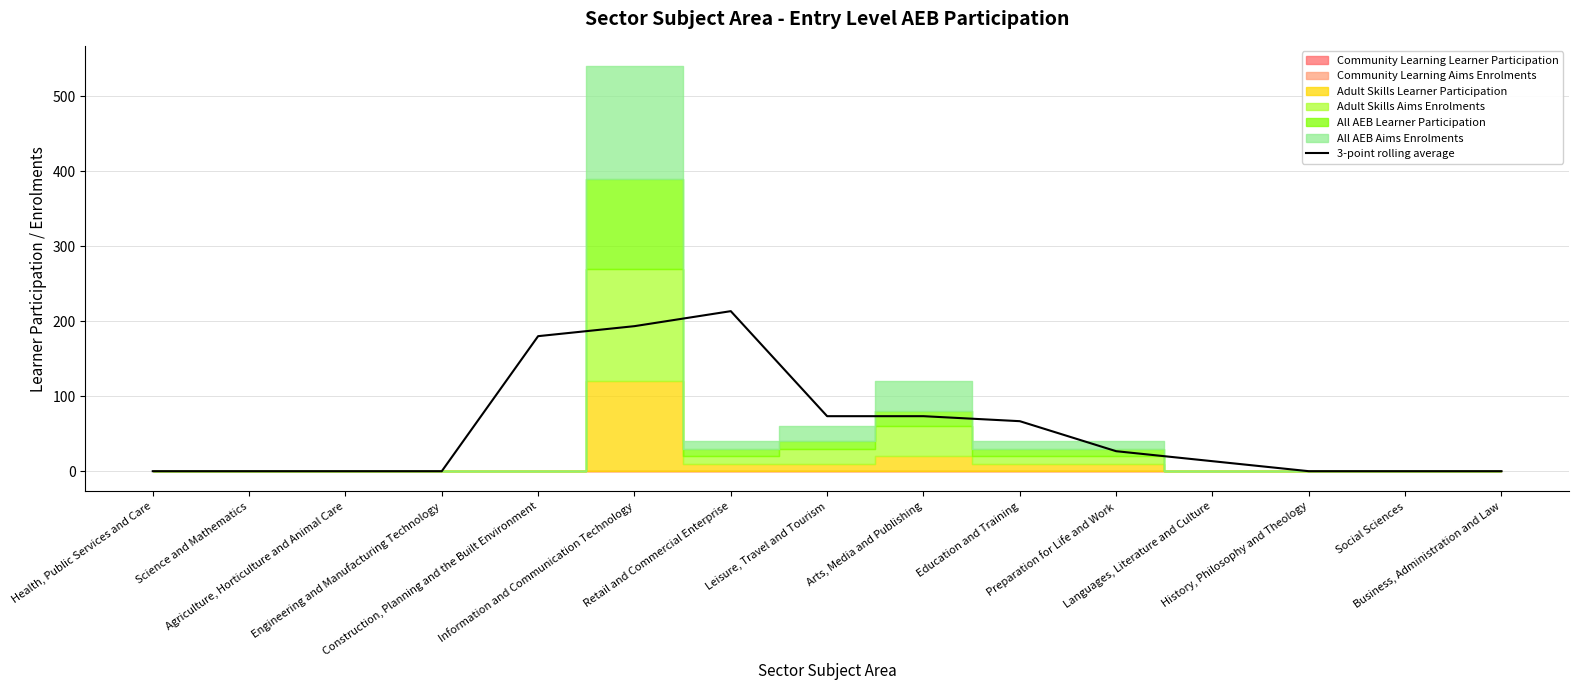

True or false: there are more than 0 points higher than both neighbors.

True